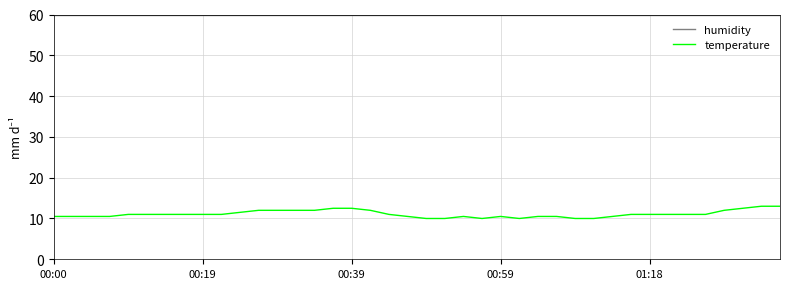

Which series has the largest total across all categories?

humidity